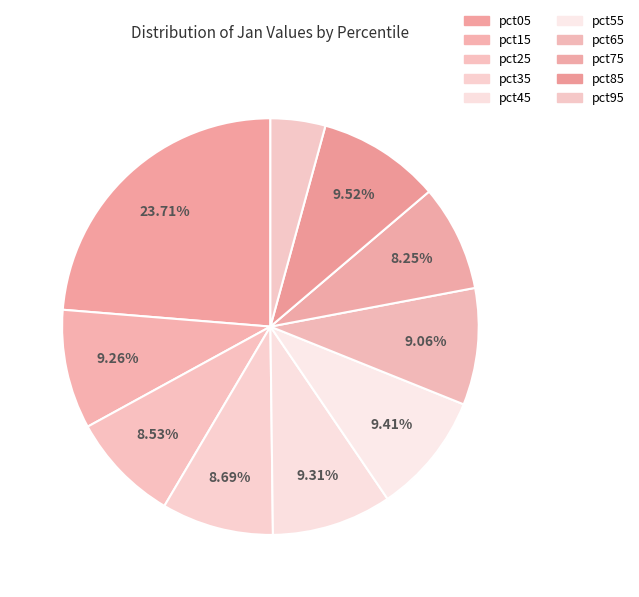

To the nearest percent, what percentage of the pie is pct15?

9%